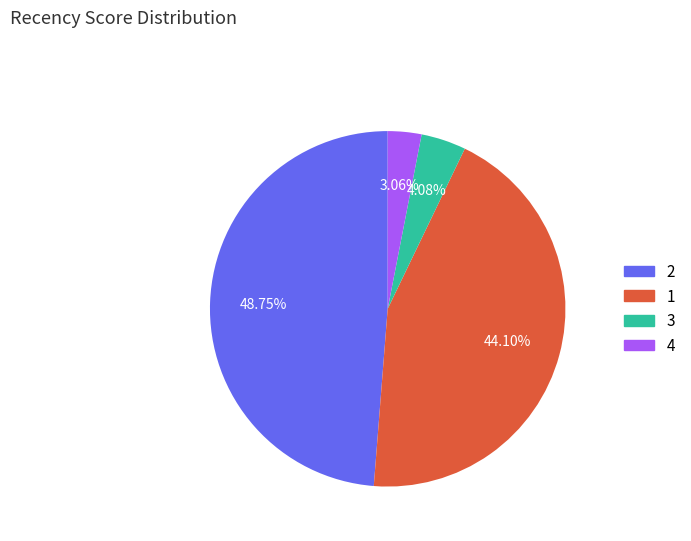

Which slice is the largest?

2